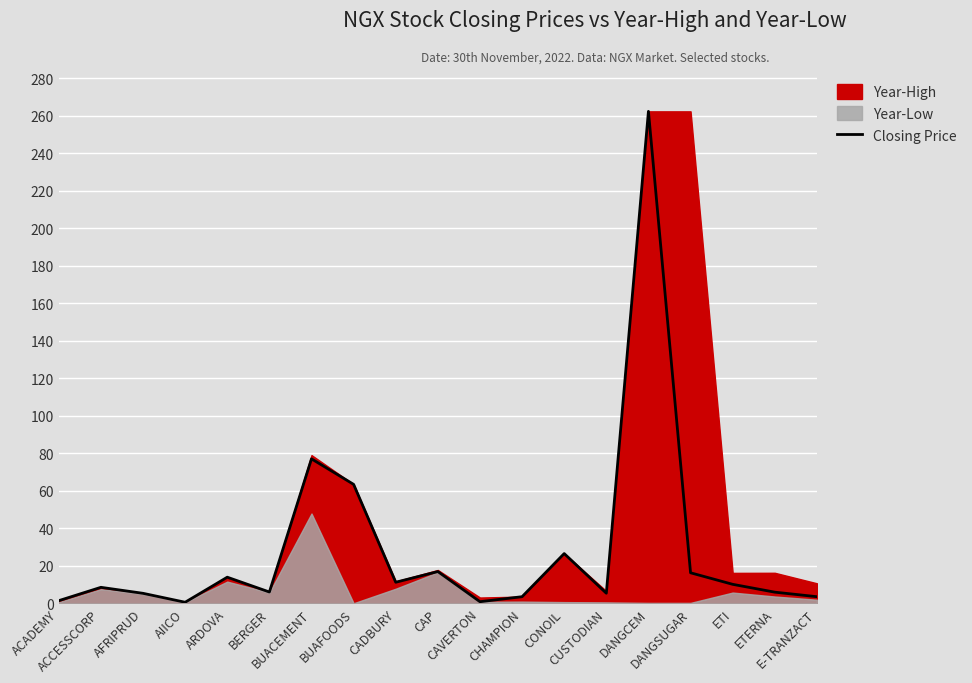

Which category has the lowest value across all series?

AIICO